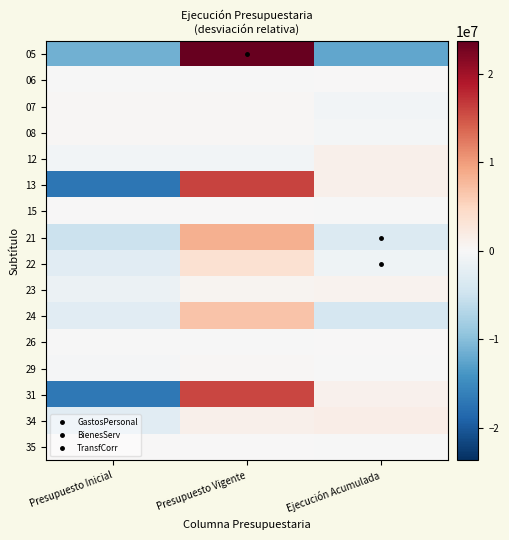

Reading left to right, list all the values displayed in this chart.

05: Presupuesto Inicial=-11461472.0	Presupuesto Vigente=23717305.0	Ejecución Acumulada=-12255833.0
06: Presupuesto Inicial=-3879.7	Presupuesto Vigente=-3879.7	Ejecución Acumulada=7759.3
07: Presupuesto Inicial=301654.7	Presupuesto Vigente=301654.7	Ejecución Acumulada=-603309.3
08: Presupuesto Inicial=206402.3	Presupuesto Vigente=206402.3	Ejecución Acumulada=-412804.7
12: Presupuesto Inicial=-580694.3	Presupuesto Vigente=-580694.3	Ejecución Acumulada=1161388.7
13: Presupuesto Inicial=-17203130.0	Presupuesto Vigente=16049977.0	Ejecución Acumulada=1153153.0
15: Presupuesto Inicial=8947.7	Presupuesto Vigente=8947.7	Ejecución Acumulada=-17895.3
21: Presupuesto Inicial=-5178653.0	Presupuesto Vigente=8369214.0	Ejecución Acumulada=-3190561.0
22: Presupuesto Inicial=-2618692.3	Presupuesto Vigente=3644608.7	Ejecución Acumulada=-1025916.3
23: Presupuesto Inicial=-1373121.0	Presupuesto Vigente=593487.0	Ejecución Acumulada=779634.0
24: Presupuesto Inicial=-2720681.0	Presupuesto Vigente=6776120.0	Ejecución Acumulada=-4055439.0
26: Presupuesto Inicial=-52785.0	Presupuesto Vigente=-52785.0	Ejecución Acumulada=105570.0
29: Presupuesto Inicial=-332345.7	Presupuesto Vigente=336958.3	Ejecución Acumulada=-4612.7
31: Presupuesto Inicial=-16879803.0	Presupuesto Vigente=15835097.0	Ejecución Acumulada=1044706.0
34: Presupuesto Inicial=-2652764.7	Presupuesto Vigente=1120338.3	Ejecución Acumulada=1532426.3
35: Presupuesto Inicial=9009.3	Presupuesto Vigente=9009.3	Ejecución Acumulada=-18018.7